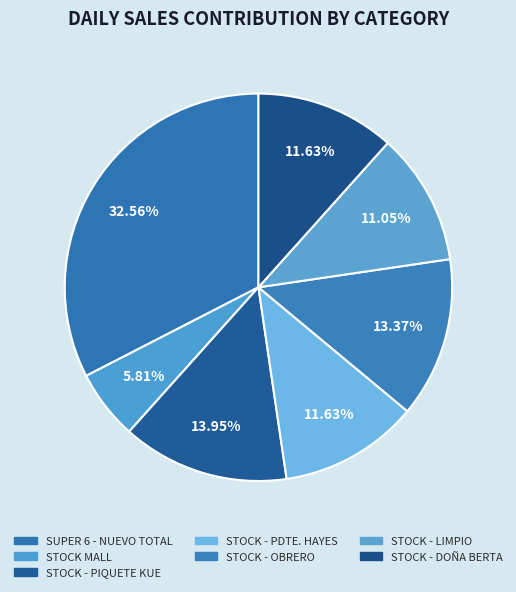

To the nearest percent, what is the difference between the largest and smallest slice percentages?

27%